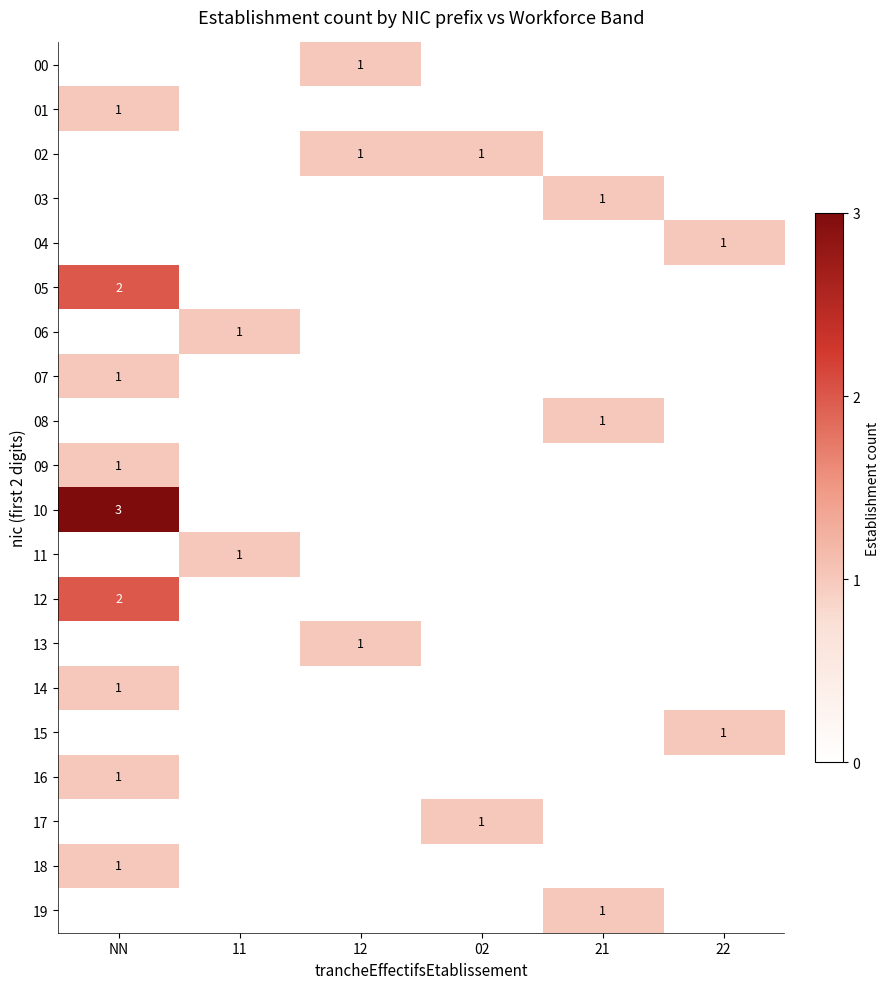

Which has a higher value, 22 or 21?

22